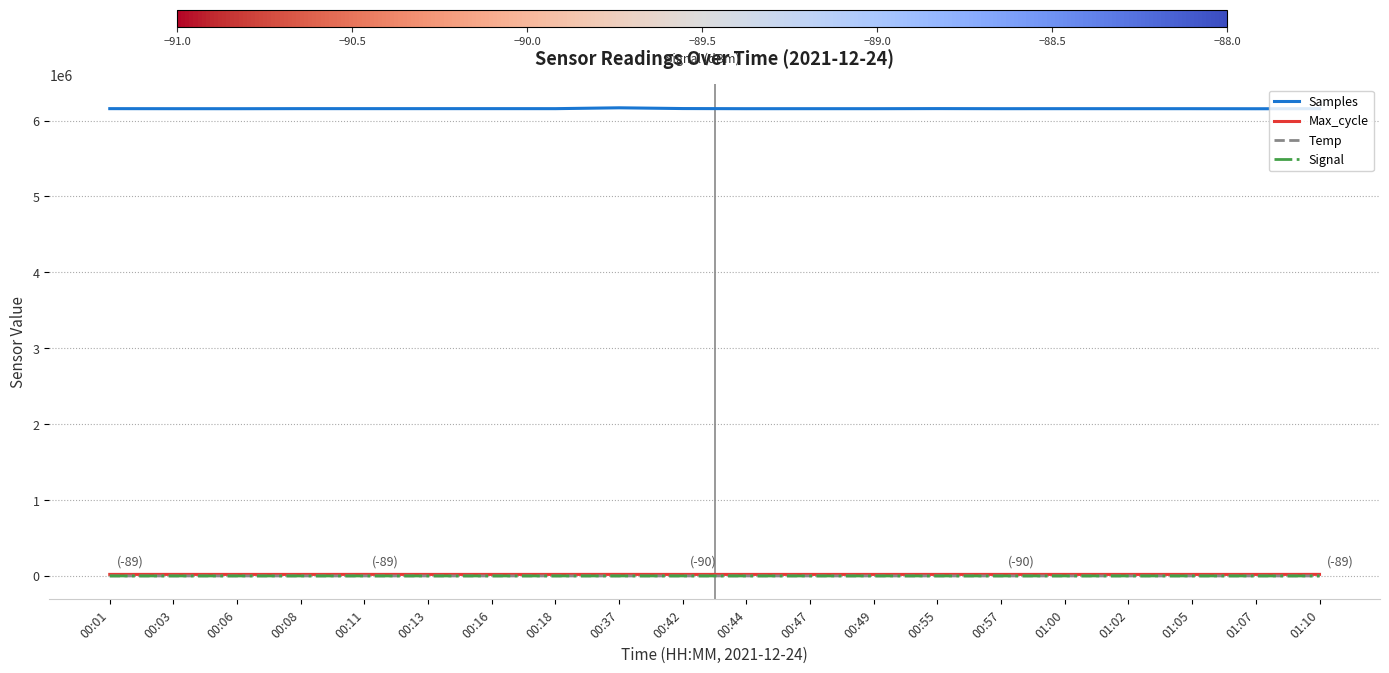

True or false: Signal and Temp cross at least once.

False